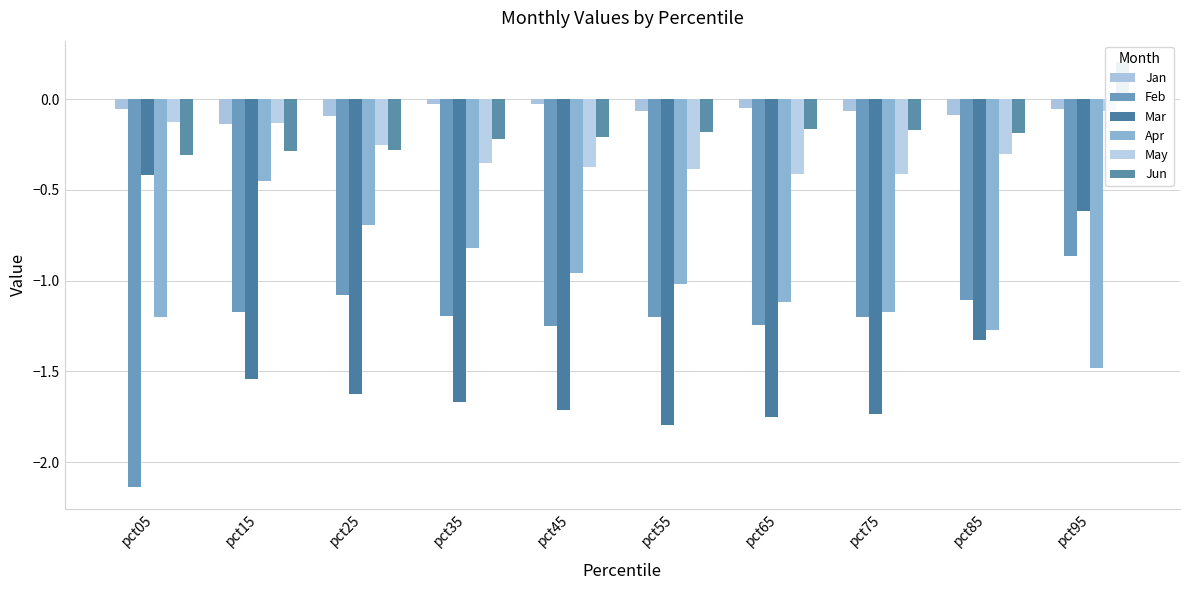

What is the value of the Mar bar at the 8th from the left?

-1.7